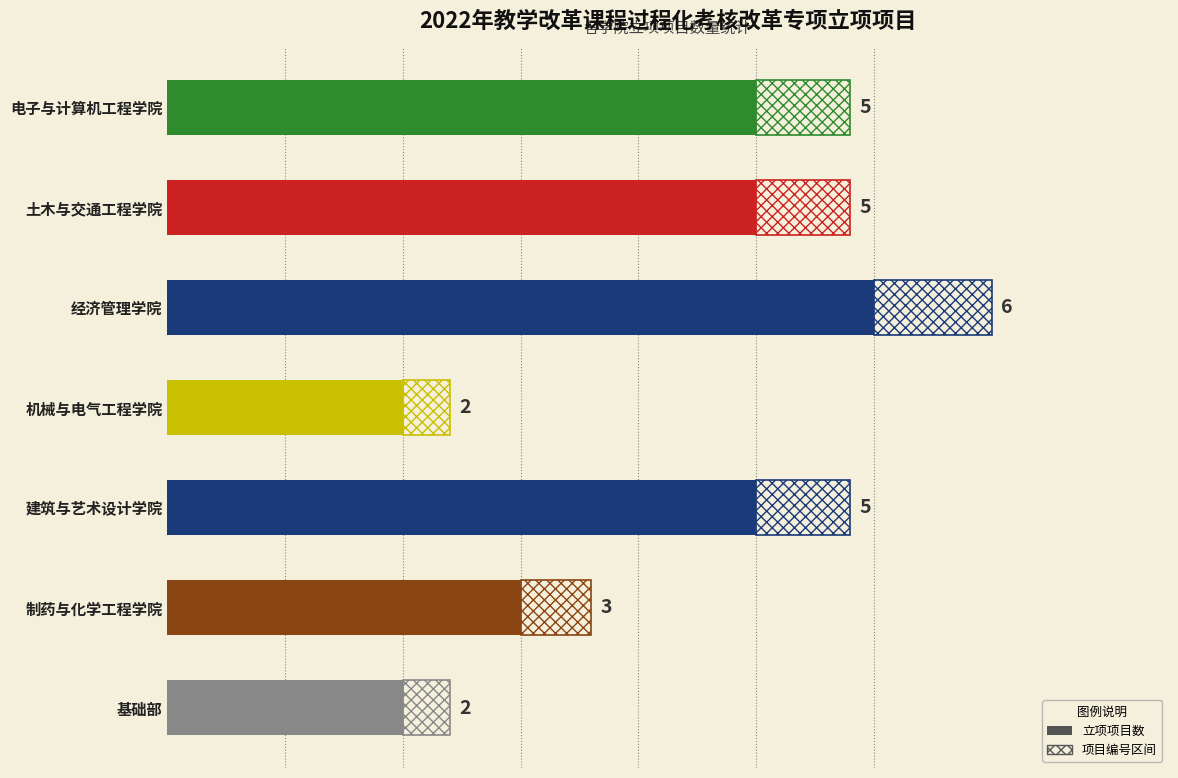

Rank the categories by value from lowest to highest.

机械与电气工程学院, 基础部, 制药与化学工程学院, 电子与计算机工程学院, 土木与交通工程学院, 建筑与艺术设计学院, 经济管理学院